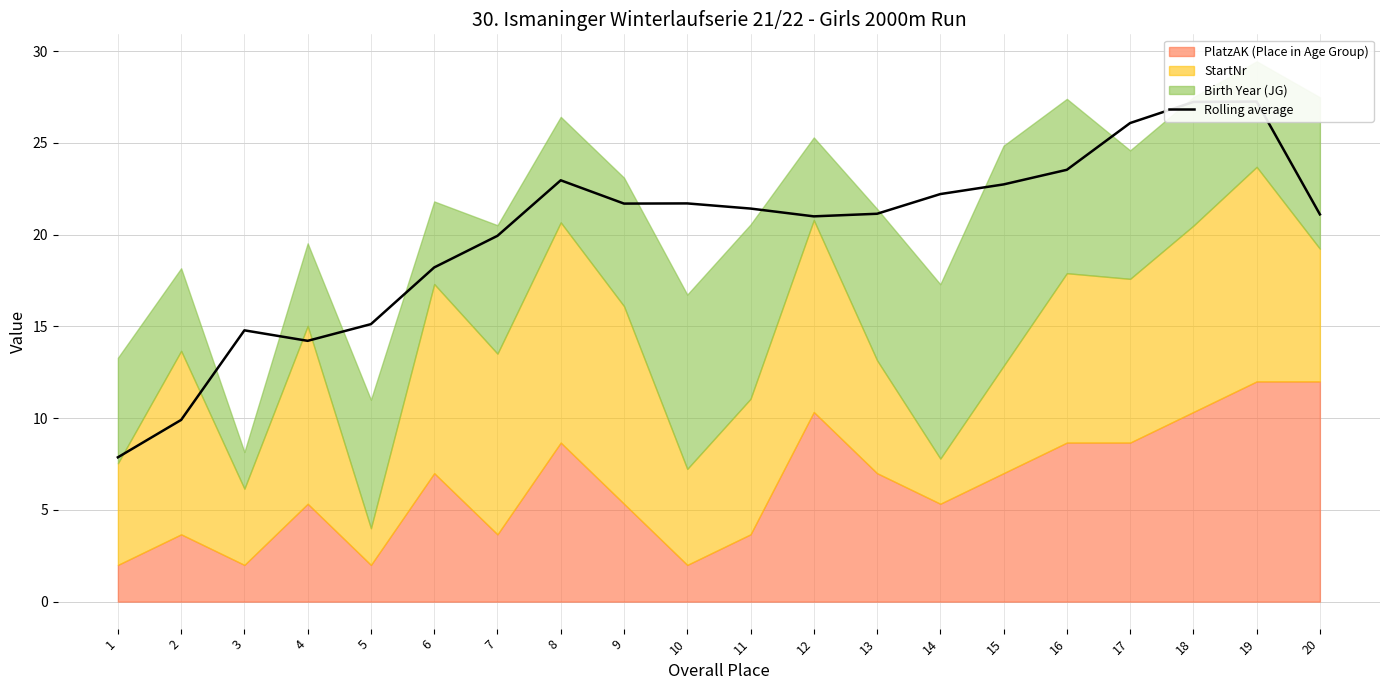

Which has a higher value, 14 or 4?

14